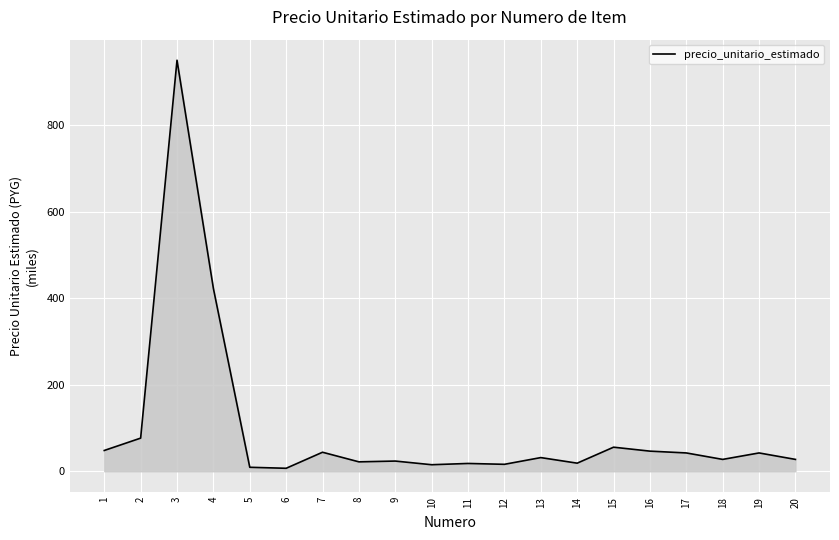

Which label corresponds to the largest value in the chart?

3